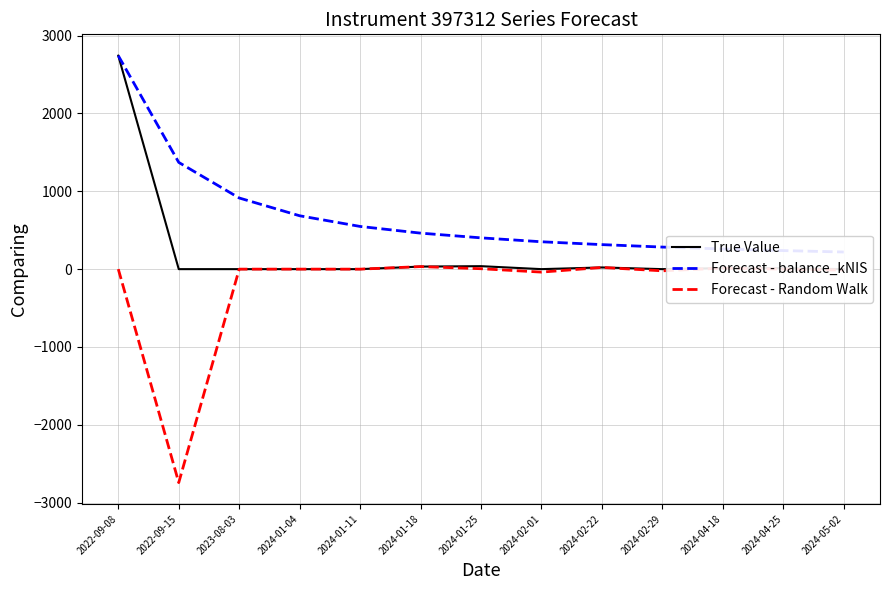

At how many categories does at least one series exceed -2618?

13